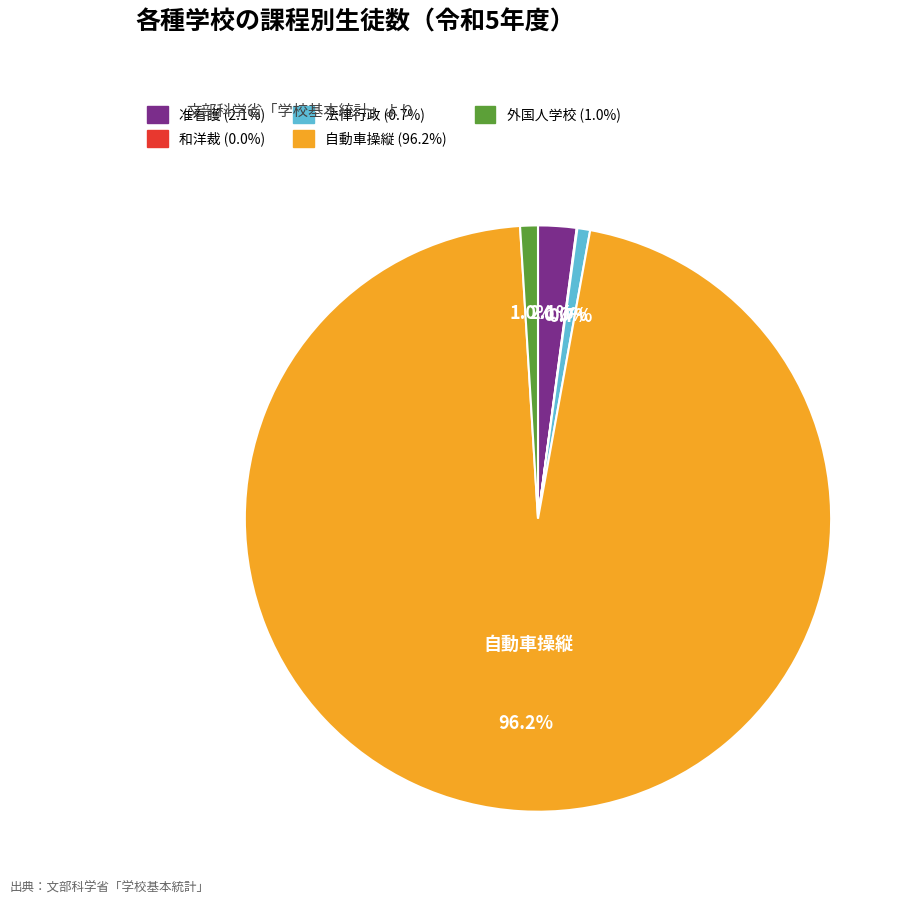

Is there any slice that represents more than half of the pie?

Yes